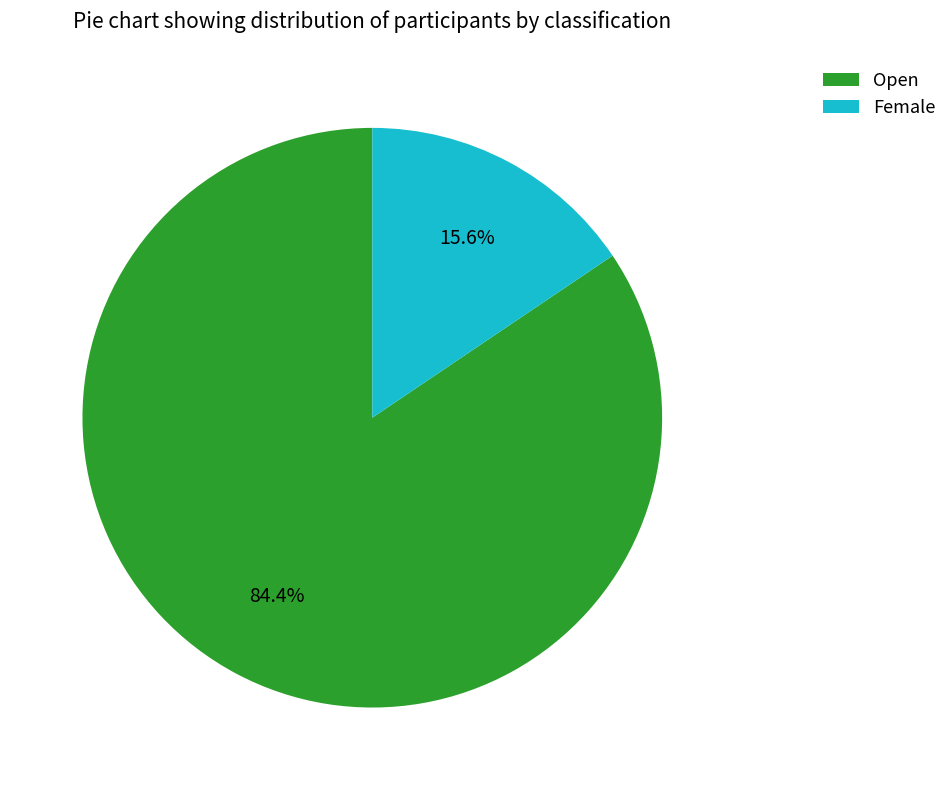

Is there a majority slice in this chart?

Yes